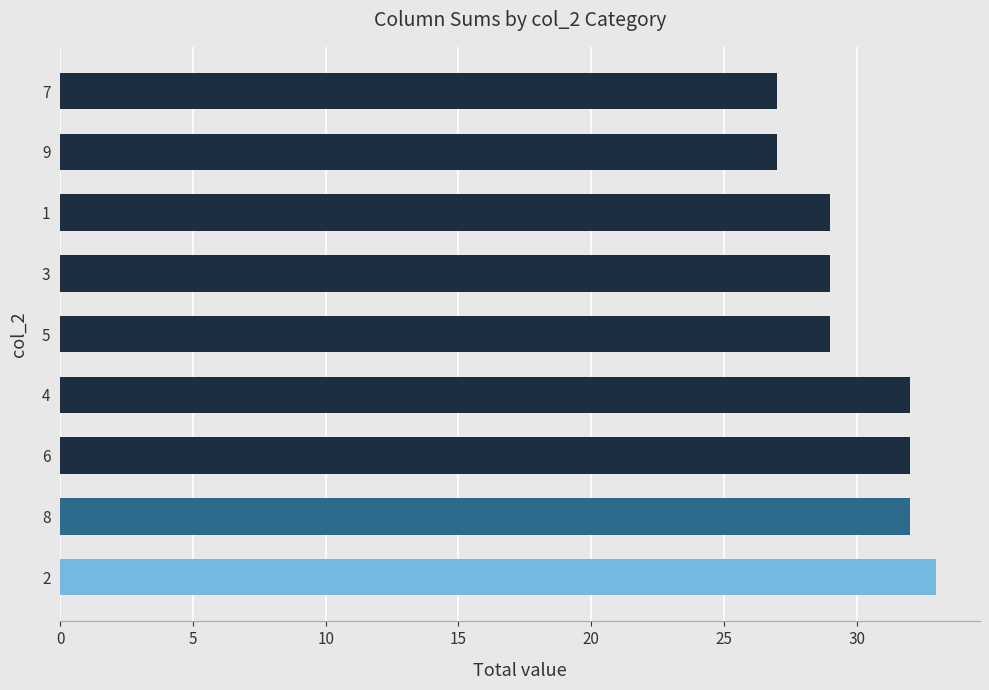

What is the minimum value shown in the chart?

27